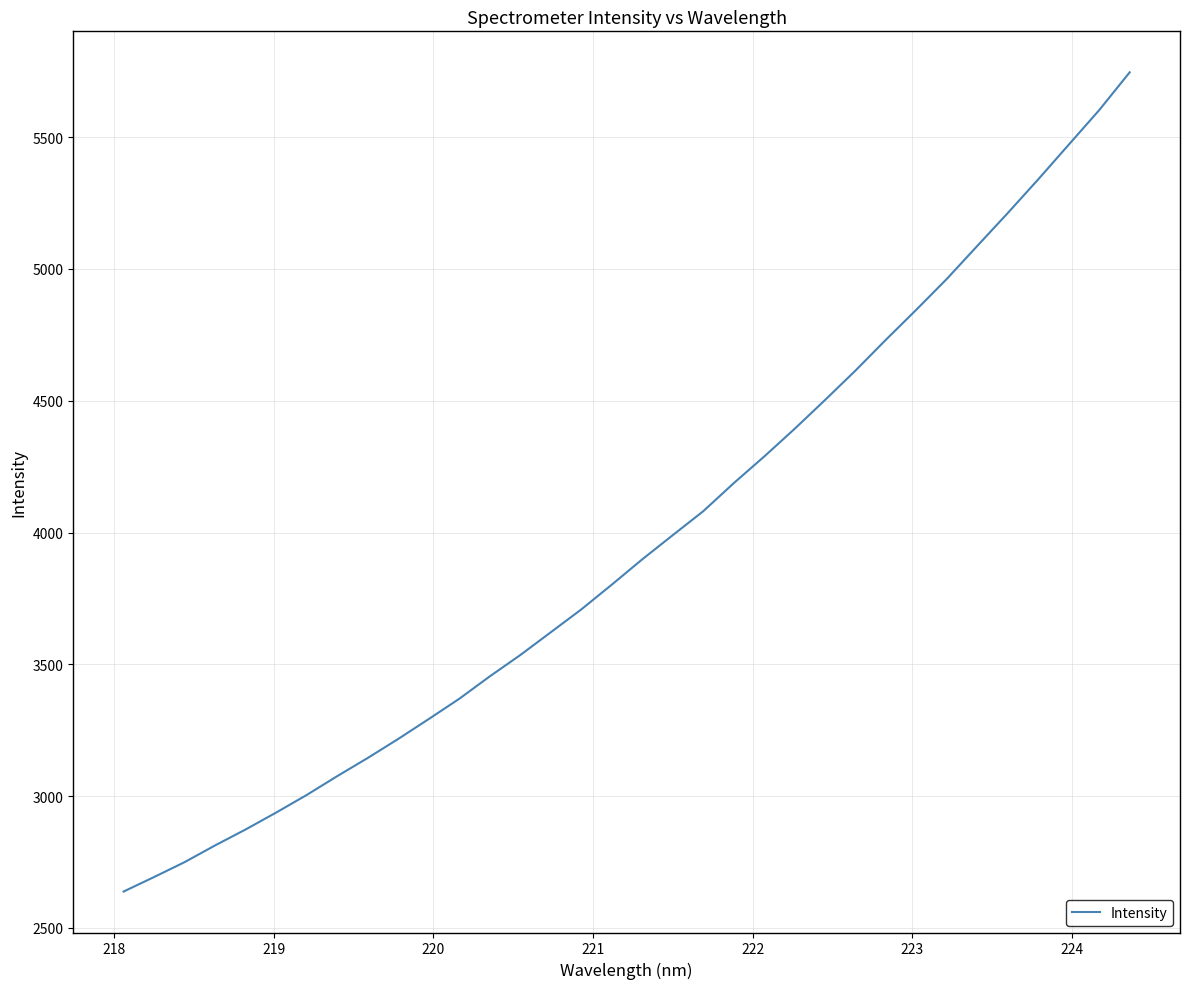

What is the maximum value shown in the chart?

5746.2